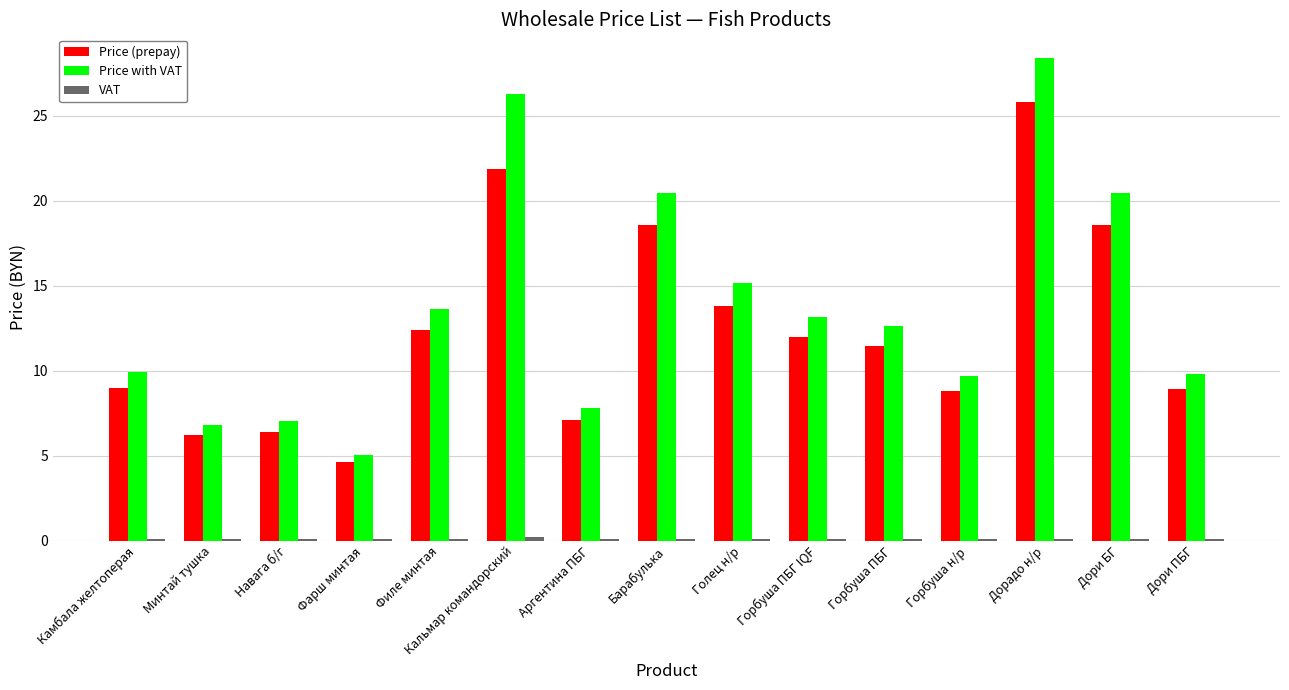

The value of Price (prepay) at Навага б/г is 11.1. True or false?

False